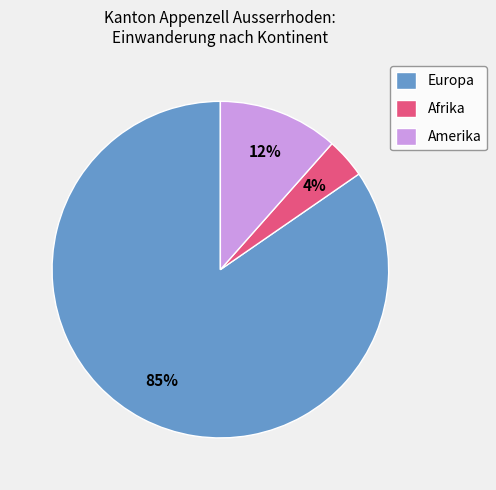

Approximately how many times larger is the value at Afrika compared to Amerika?

0.3